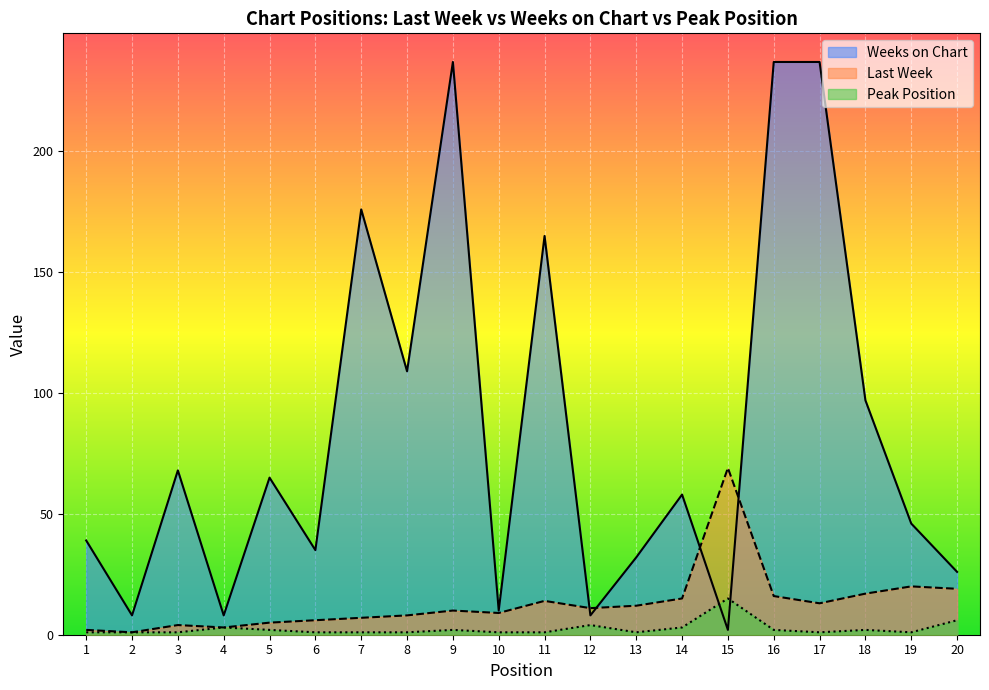

How many lines are shown in the chart?

3